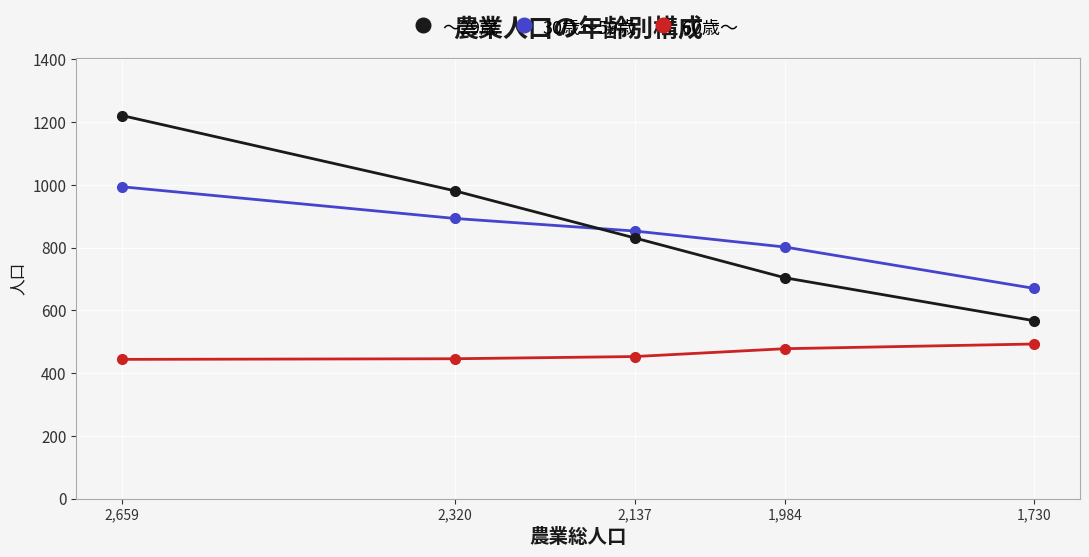

Reading left to right, what are all the values shown in this chart?

～29歳: 2,659=1221	2,320=981	2,137=831	1,984=704	1,730=567
30歳～59歳: 2,659=994	2,320=893	2,137=853	1,984=802	1,730=670
60歳～: 2,659=444	2,320=446	2,137=453	1,984=478	1,730=493